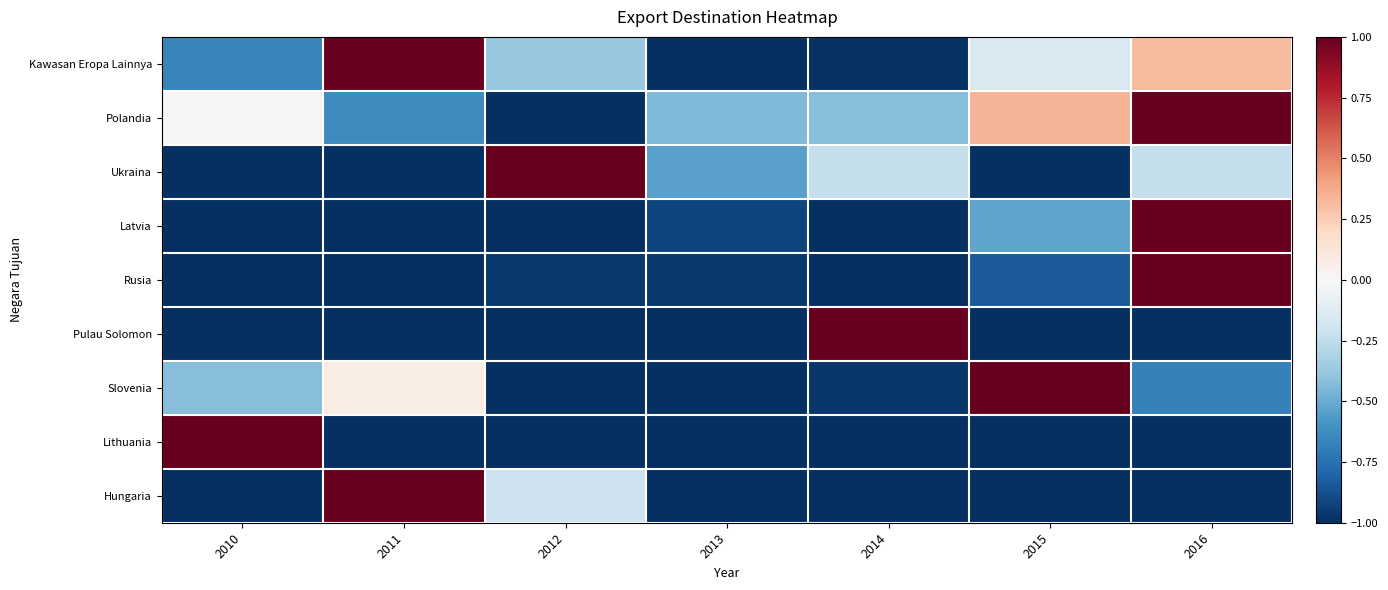

Which label corresponds to the smallest value in the chart?

2013